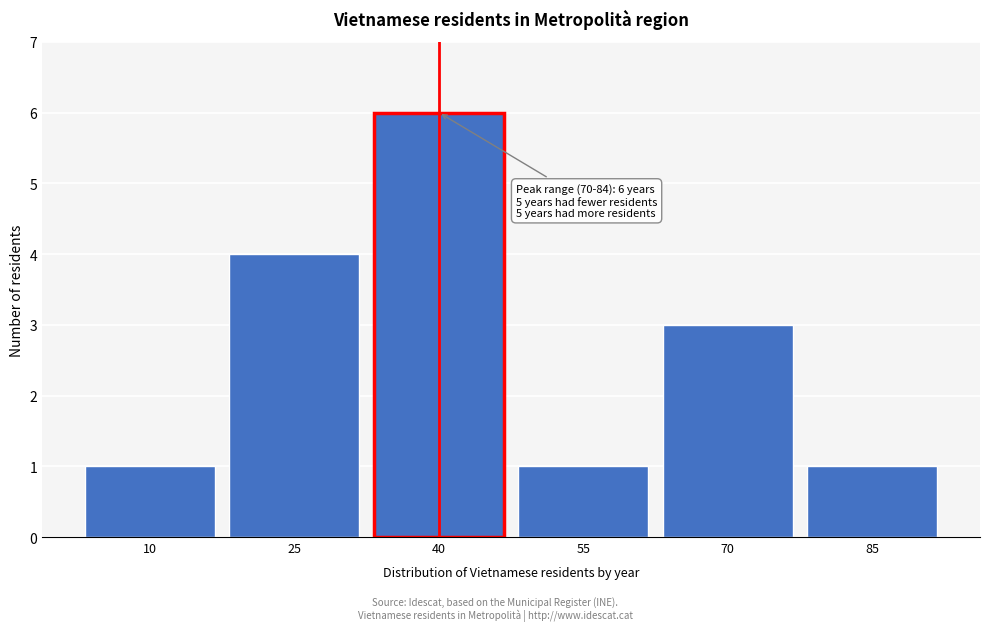

Reading right to left, list all the values displayed in this chart.

85=1	70=3	55=1	40=6	25=4	10=1